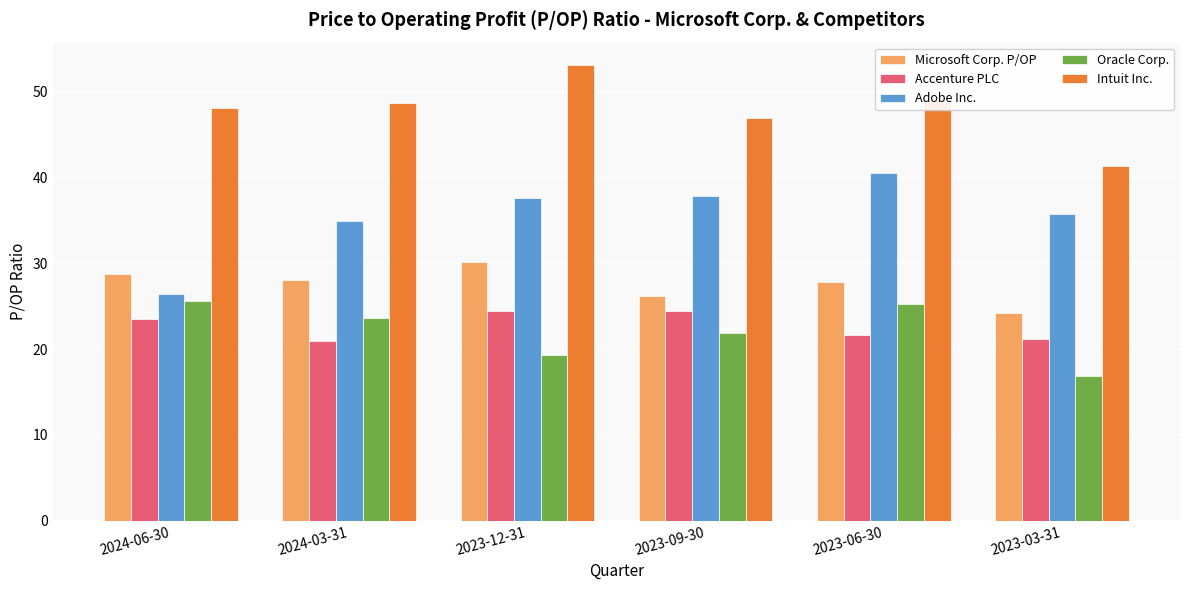

Read the Oracle Corp. value at 2023-06-30.

25.3